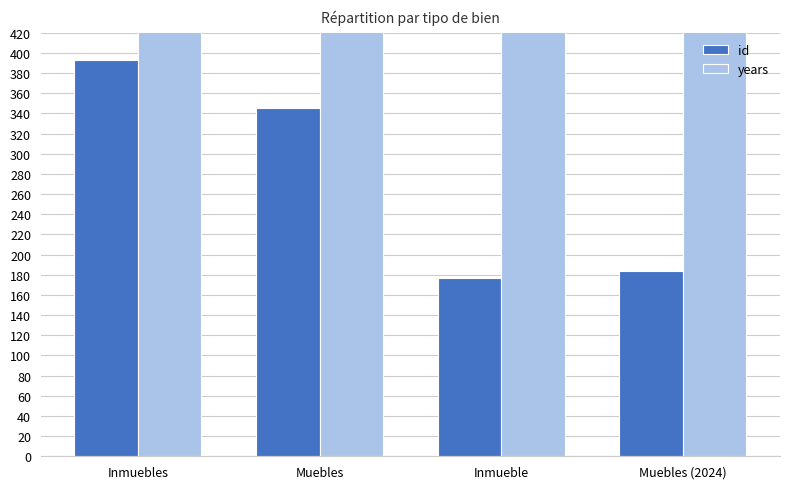

Is it true that years equals 2024 at Inmueble?

True